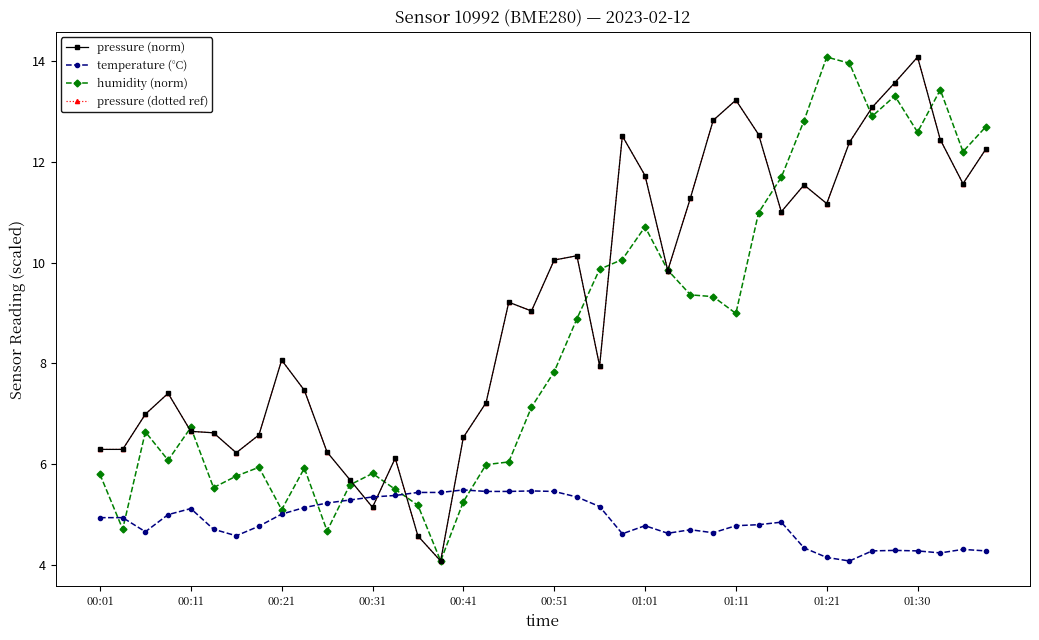

Is this an area chart (filled region under the line)?

No